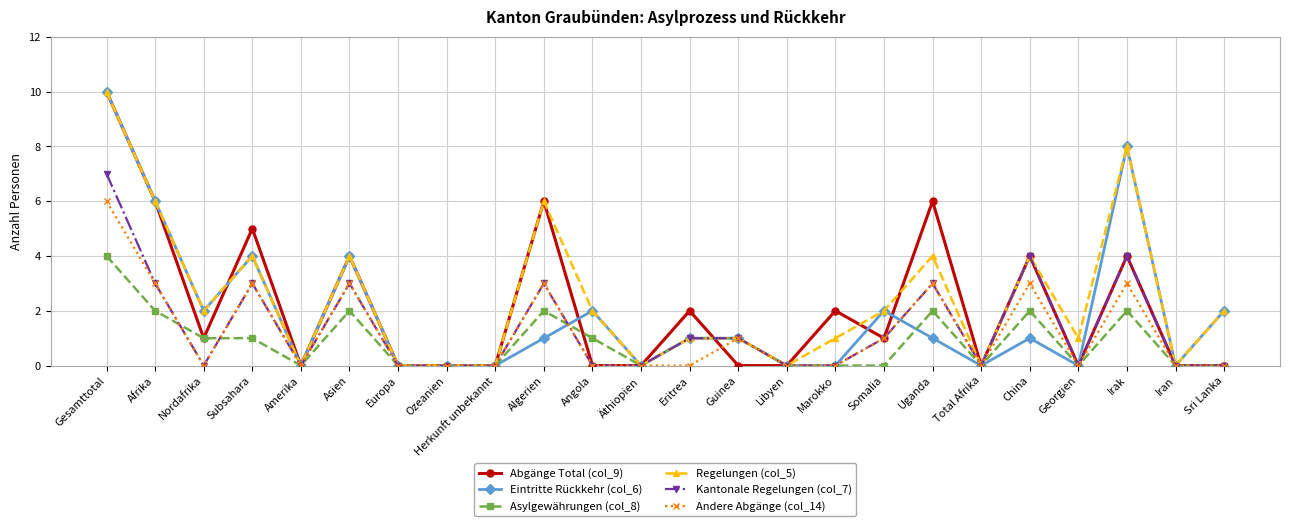

Which category has the highest value across all series?

Gesamttotal